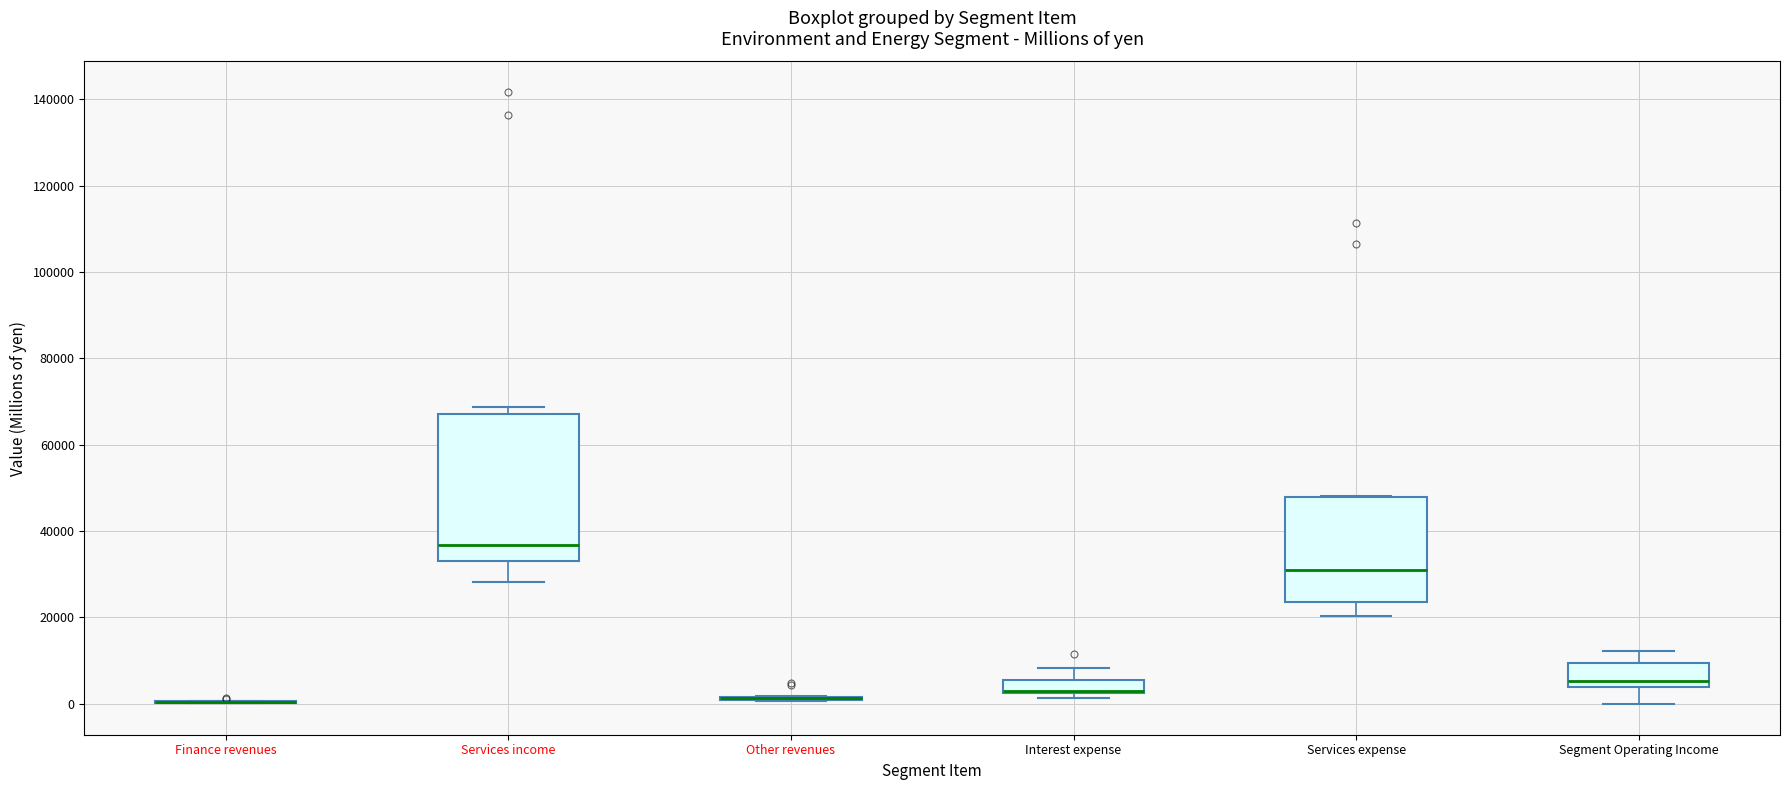

Where does the lower whisker of the box for Services income end on the y-axis? The values are not printed on the chart, so give them approximately, as read against the axis.

28000